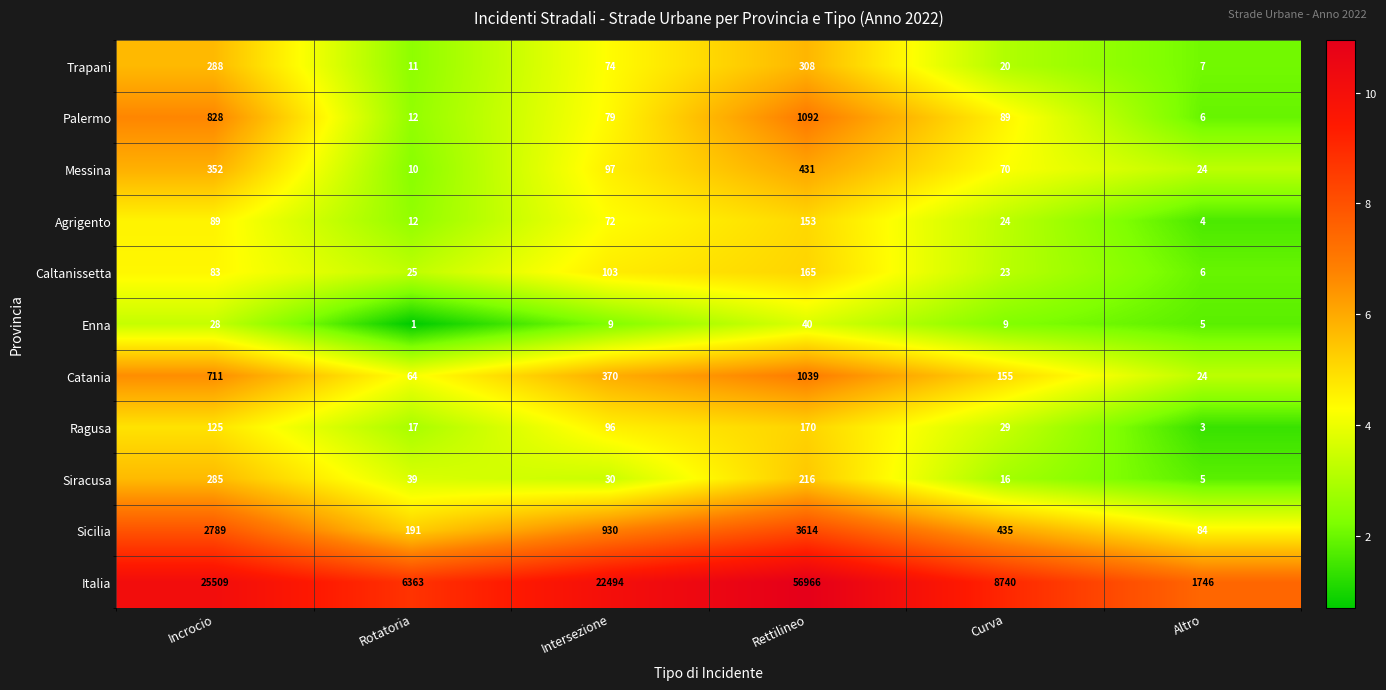

What is the total value across all series at Altro?

1914